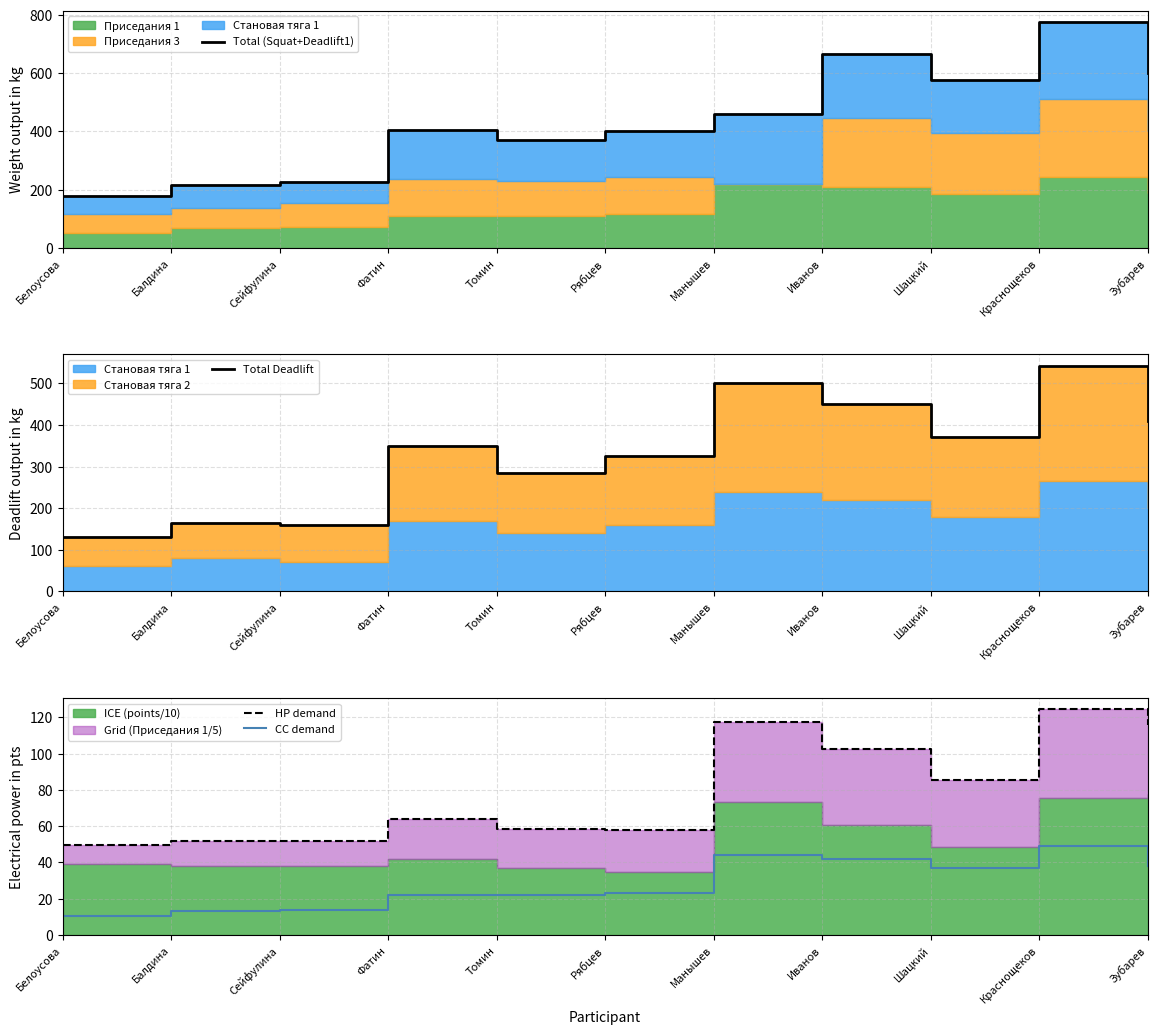

What is the total value across all series at Томин?

735.7